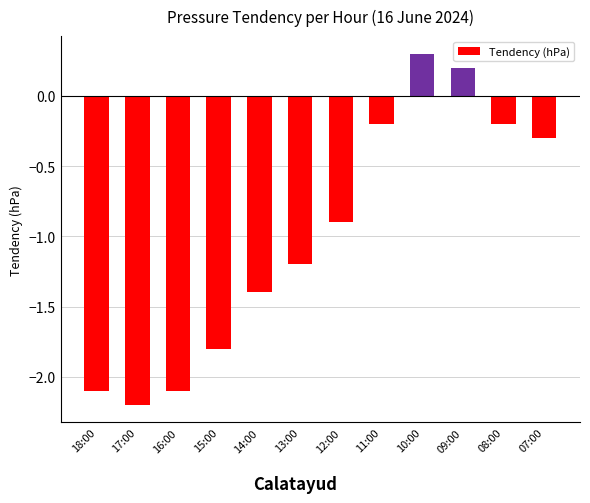

Is it true that the value at 10:00 is 0.1?

False